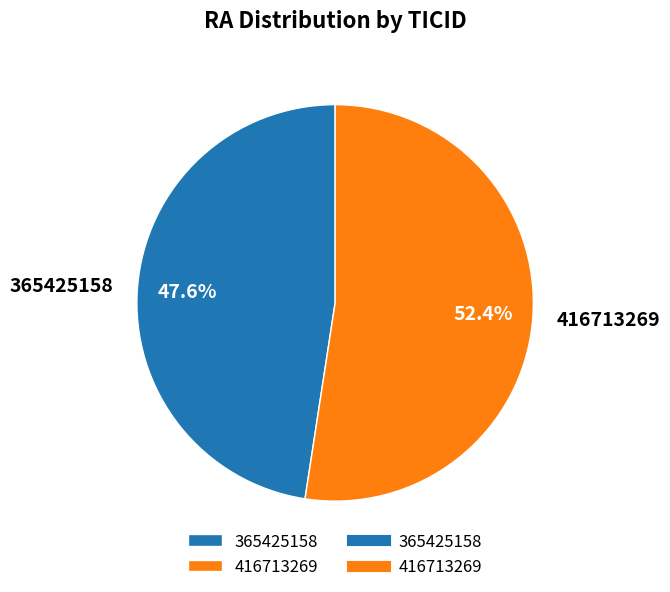

To the nearest percent, what percentage of the pie is 365425158?

48%